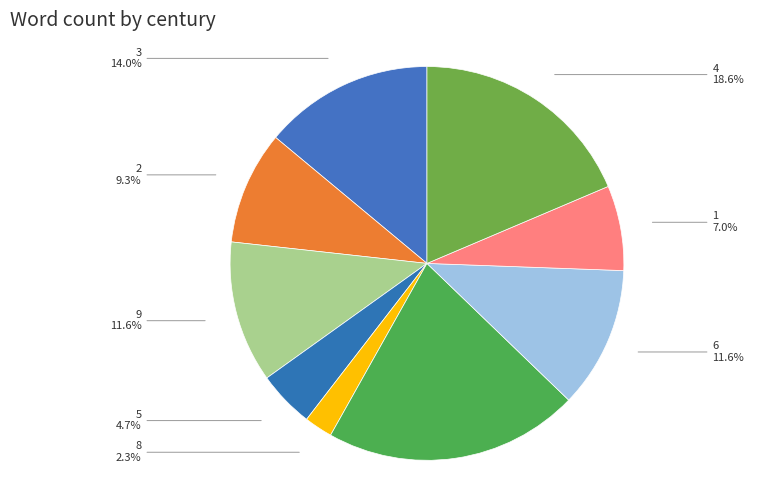

To the nearest percent, what portion does 3 represent?

14%